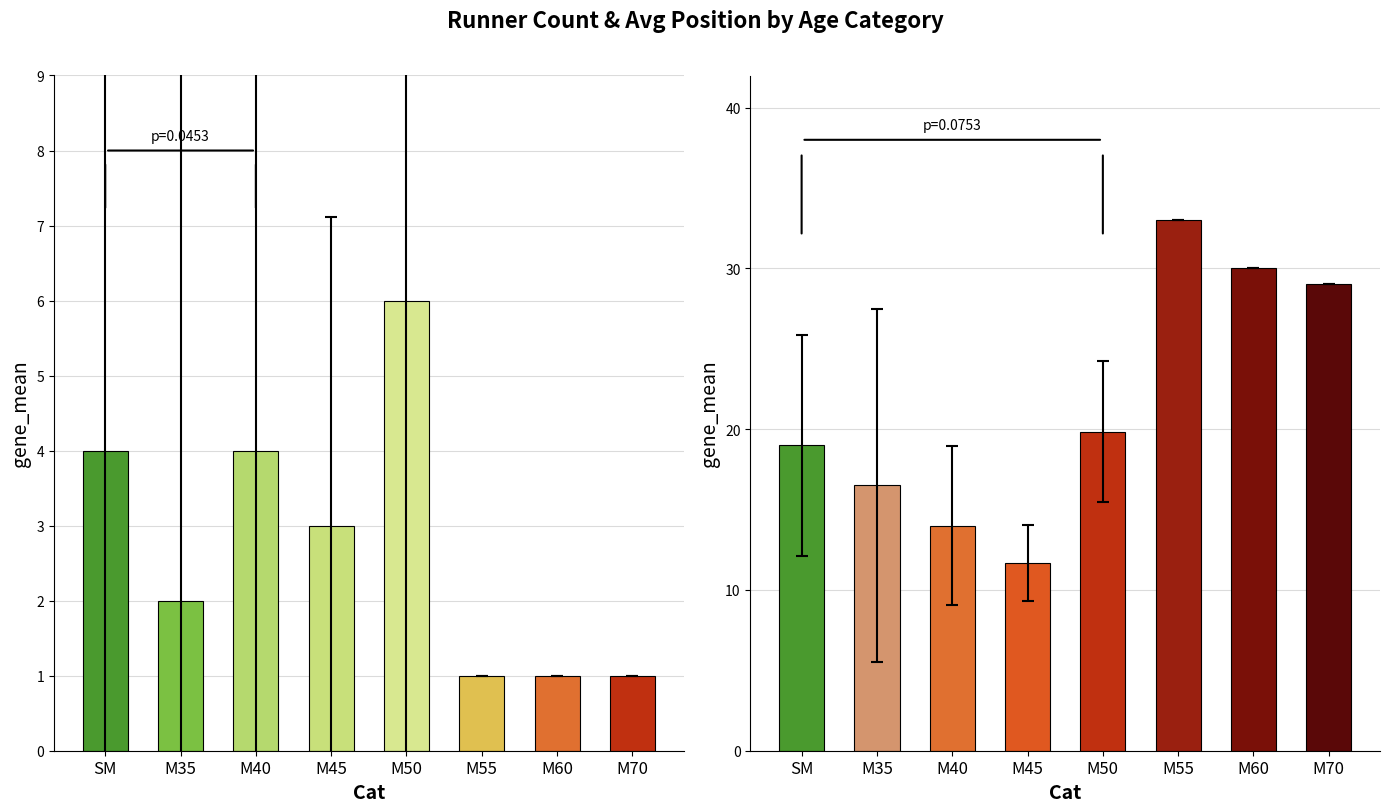

What is the difference between the maximum and minimum values in the Avg Position series?

21.3